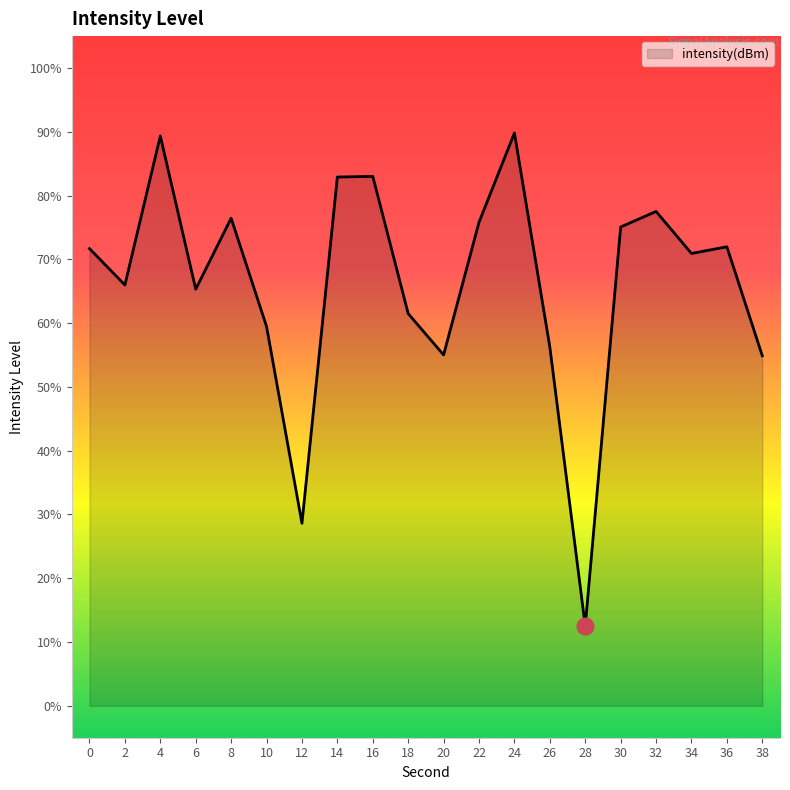

What is the difference between the maximum and minimum values?

77.3